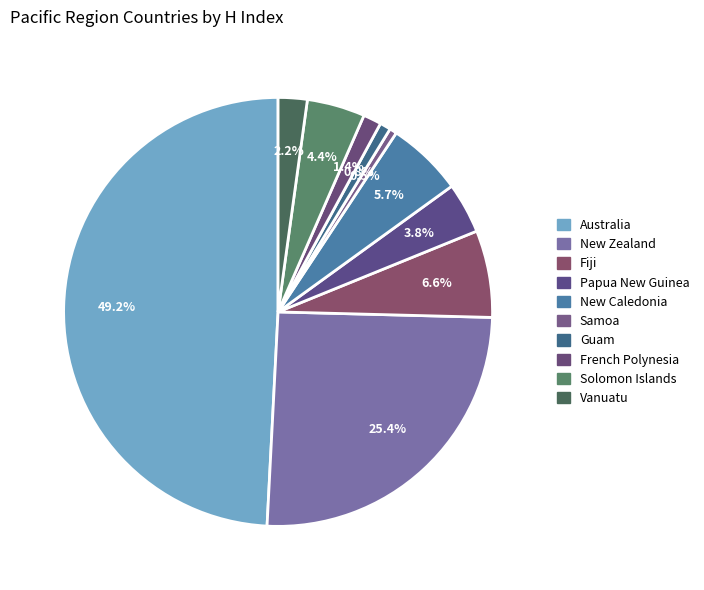

To the nearest percent, what is the difference between the Vanuatu and New Caledonia slice percentages?

4%